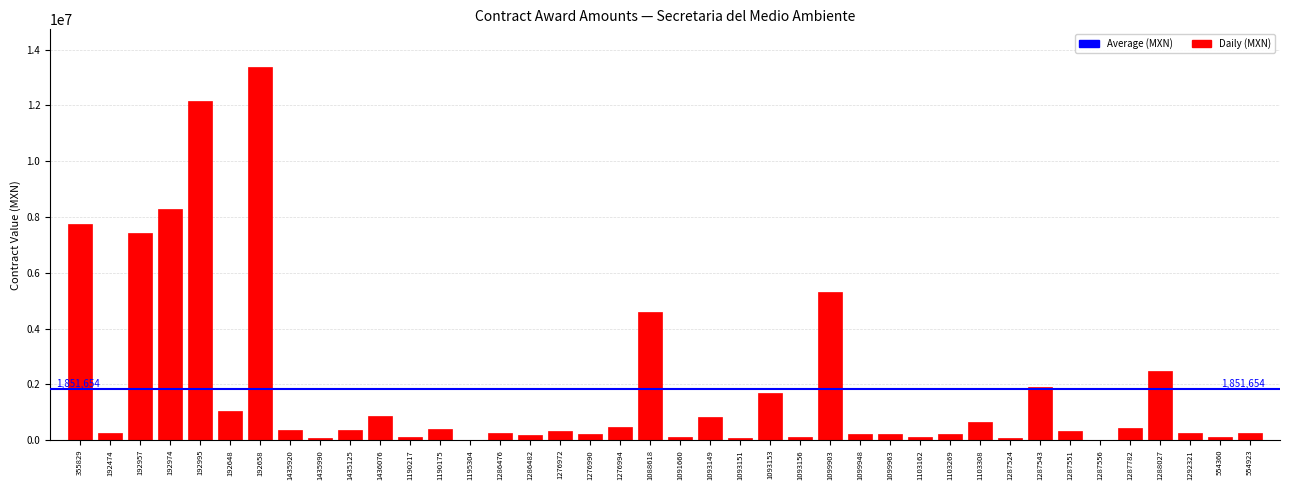

Approximately how many times larger is the value at 1288027 compared to 1436076?

2.9